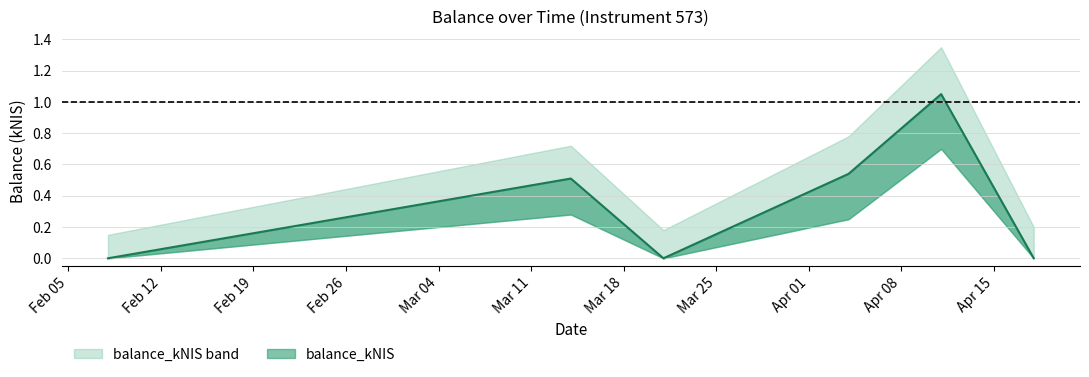

Reading left to right, what are all the values shown in this chart?

balance_kNIS: 2024-02-08=0.0	2024-03-14=0.5	2024-03-21=0.0	2024-04-04=0.5	2024-04-11=1.1	2024-04-18=0.0
balance_upper: 2024-02-08=0.1	2024-03-14=0.7	2024-03-21=0.2	2024-04-04=0.8	2024-04-11=1.4	2024-04-18=0.2
balance_lower: 2024-02-08=0.0	2024-03-14=0.3	2024-03-21=0.0	2024-04-04=0.2	2024-04-11=0.7	2024-04-18=0.0